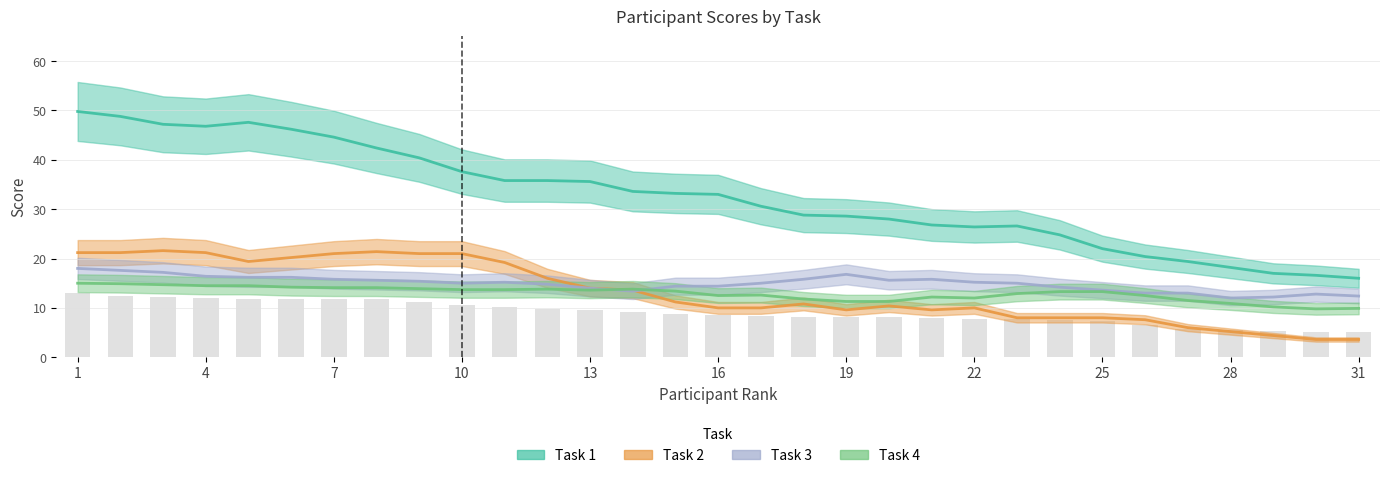

What is the ratio of the value at 29 to the value at 26?

0.9